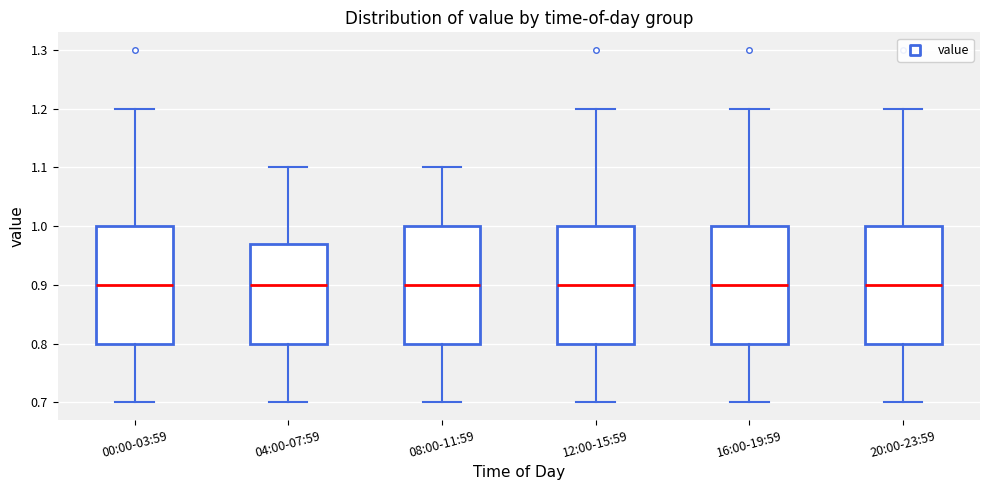

Reading left to right, read every box against the y-axis: the position of its median line, the range the box covers, and the ends of its whiskers. The values are not printed on the chart, so give them approximately, as read against the axis.

00:00-03:59: median 0.90, box 0.80 to 1.00, whiskers 0.70 to 1.20
04:00-07:59: median 0.90, box 0.80 to 0.97, whiskers 0.70 to 1.10
08:00-11:59: median 0.90, box 0.80 to 1.00, whiskers 0.70 to 1.10
12:00-15:59: median 0.90, box 0.80 to 1.00, whiskers 0.70 to 1.20
16:00-19:59: median 0.90, box 0.80 to 1.00, whiskers 0.70 to 1.20
20:00-23:59: median 0.90, box 0.80 to 1.00, whiskers 0.70 to 1.20